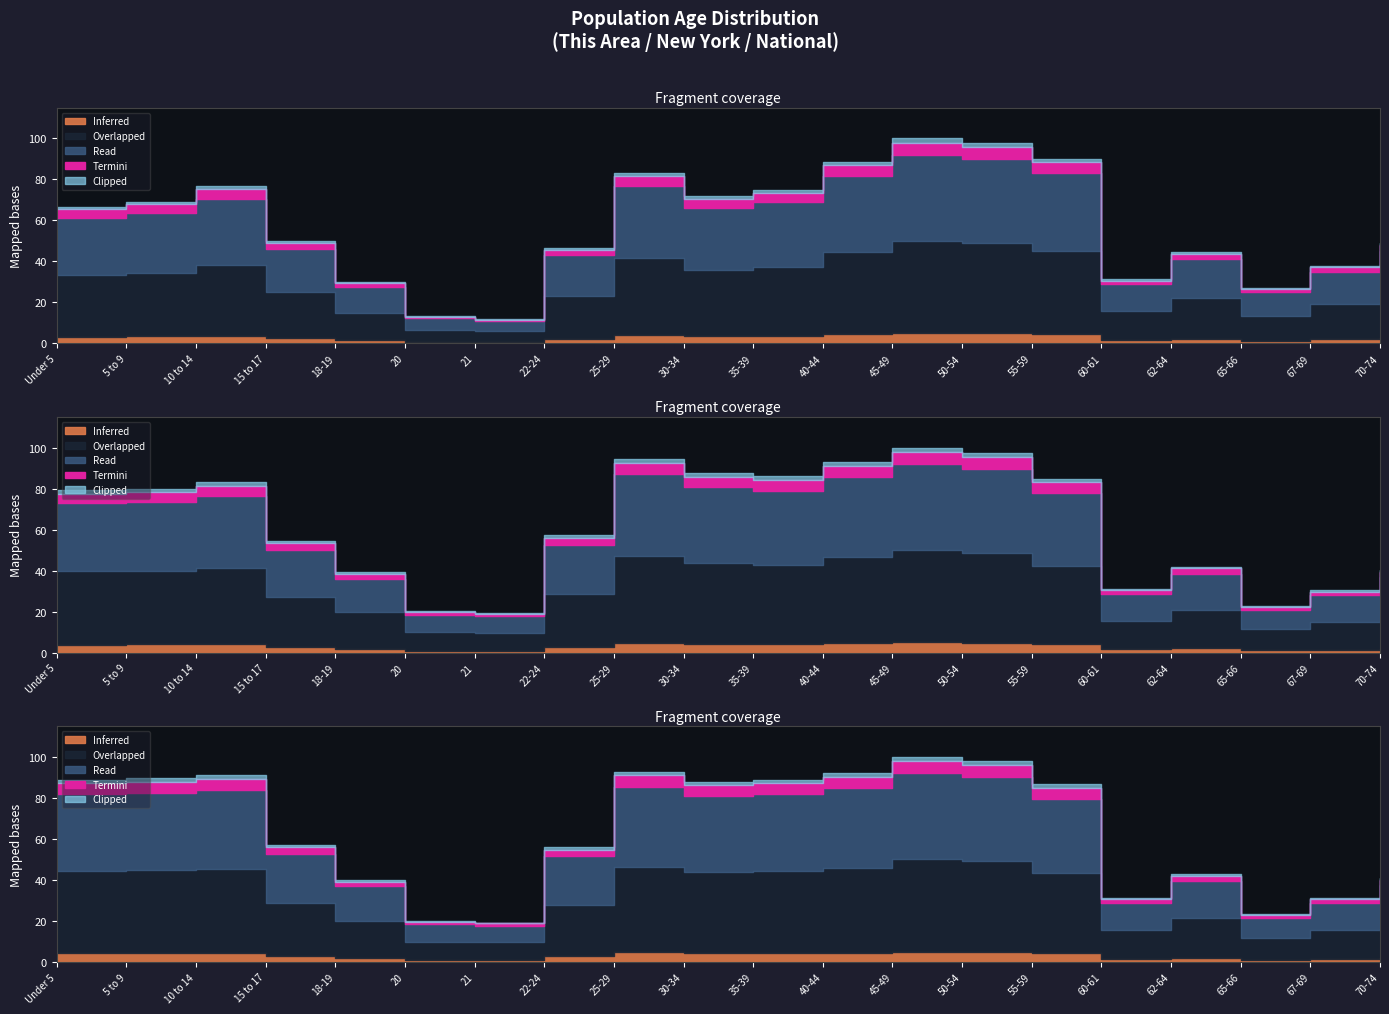

True or false: New York and This Area cross at least once.

False